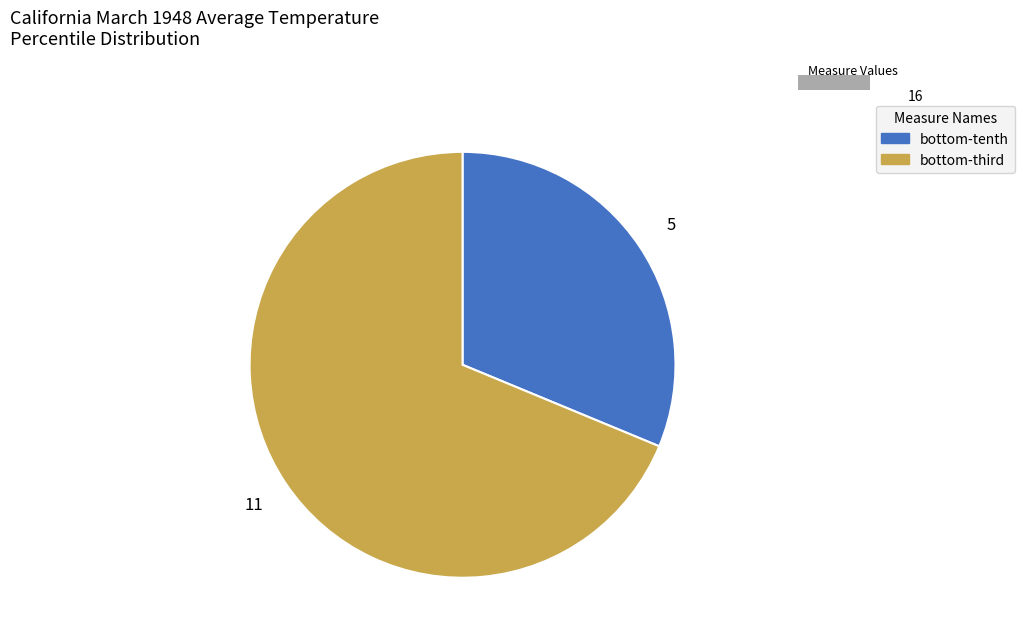

Count the number of slices in the pie.

2